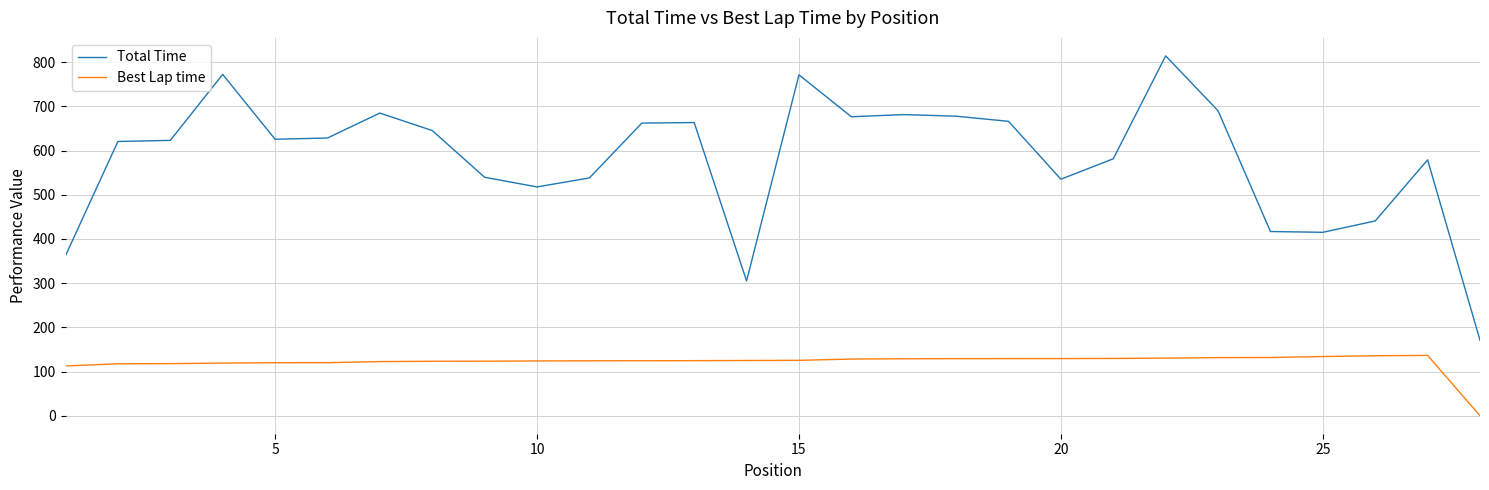

What is the sum of all Best Lap time values?

3398.8